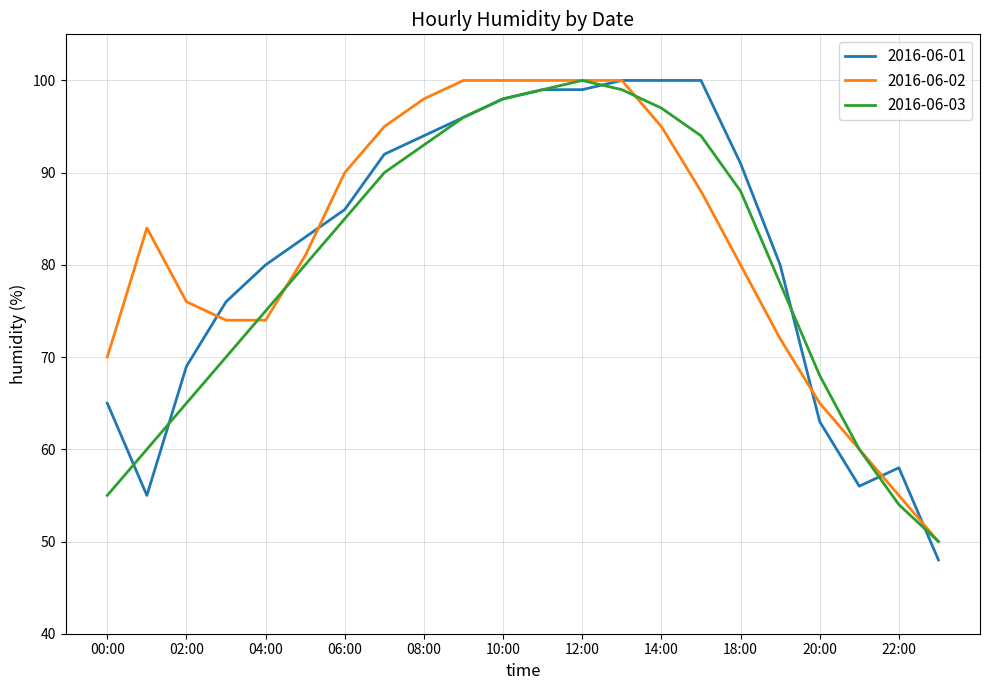

What is the greatest value displayed?

100